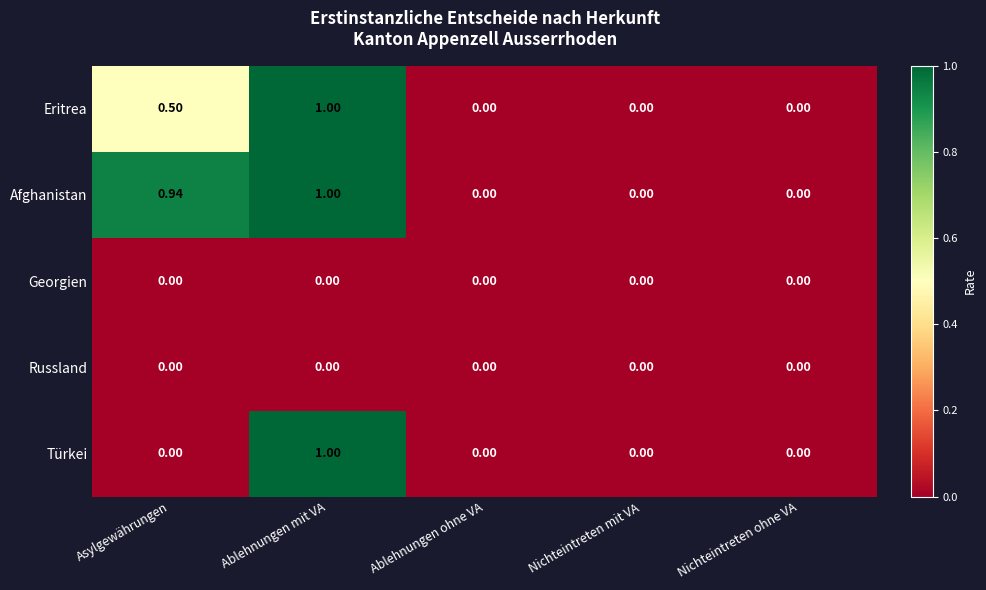

How many positive values does the Türkei series have?

1